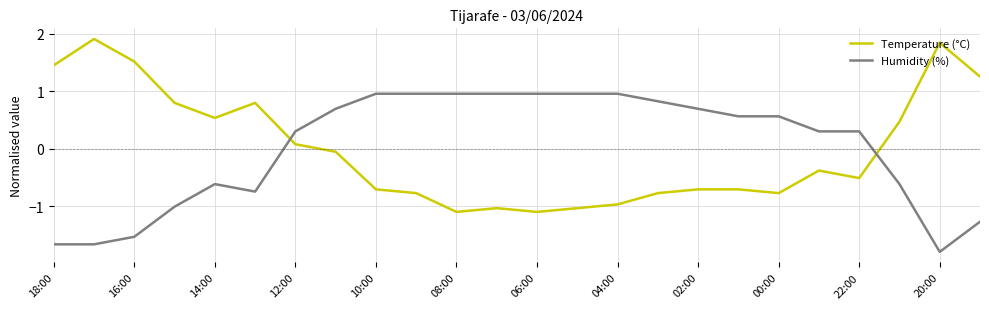

What is the difference between the maximum and minimum values in the Humidity (%) series?

2.8